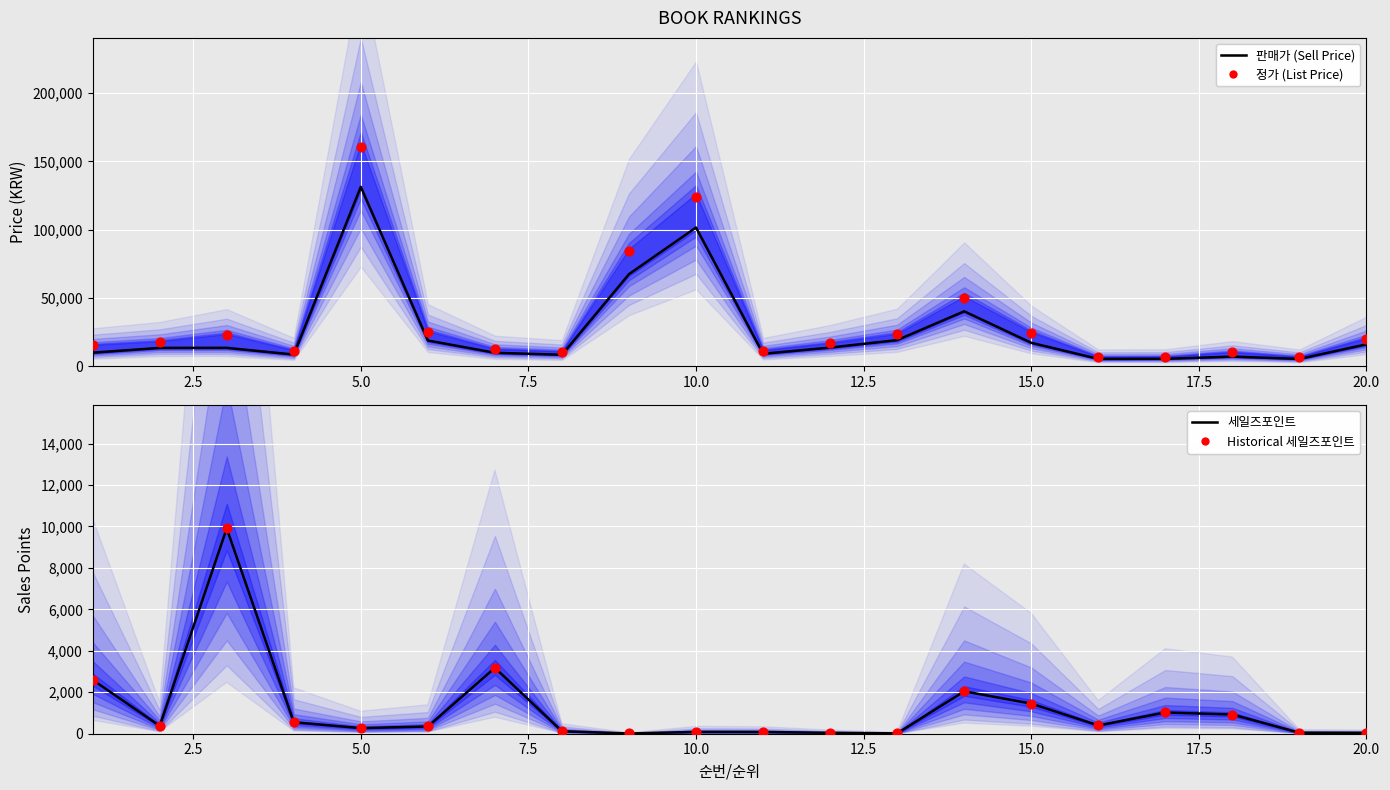

Which series reaches the maximum Y coordinate?

정가 (List Price)